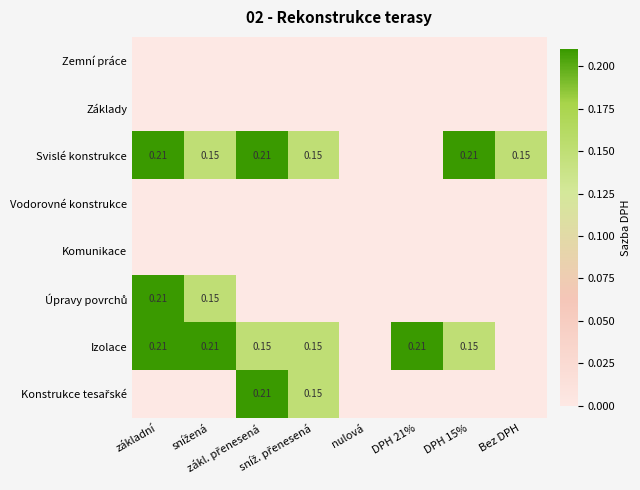

What is the sum of all Úpravy povrchů values?

0.4